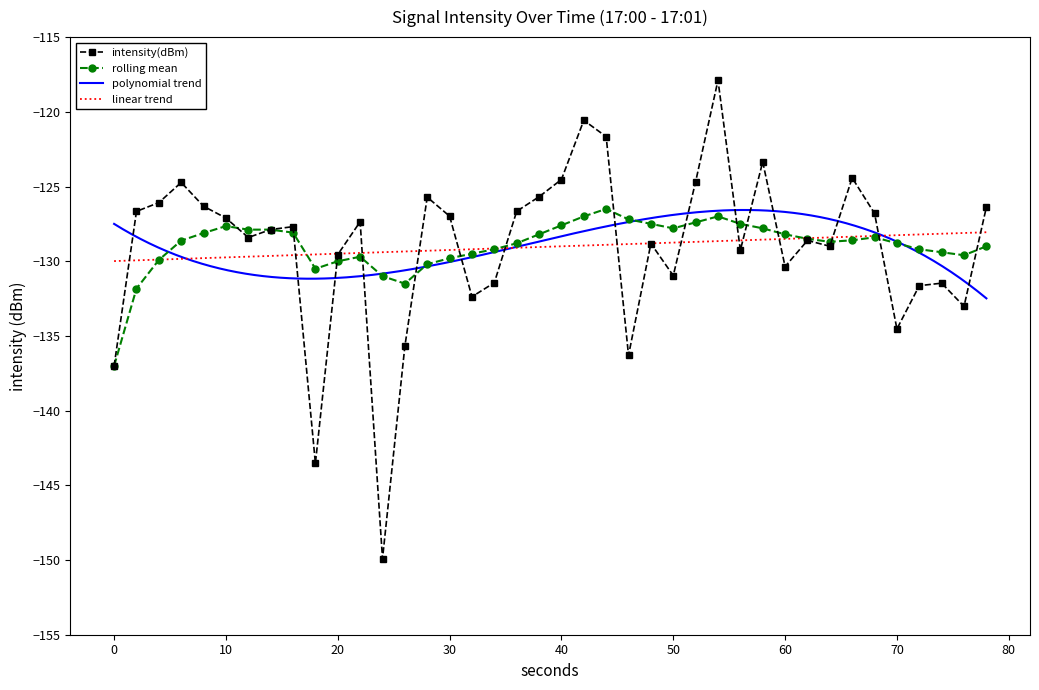

Count the number of categories in the chart.

40